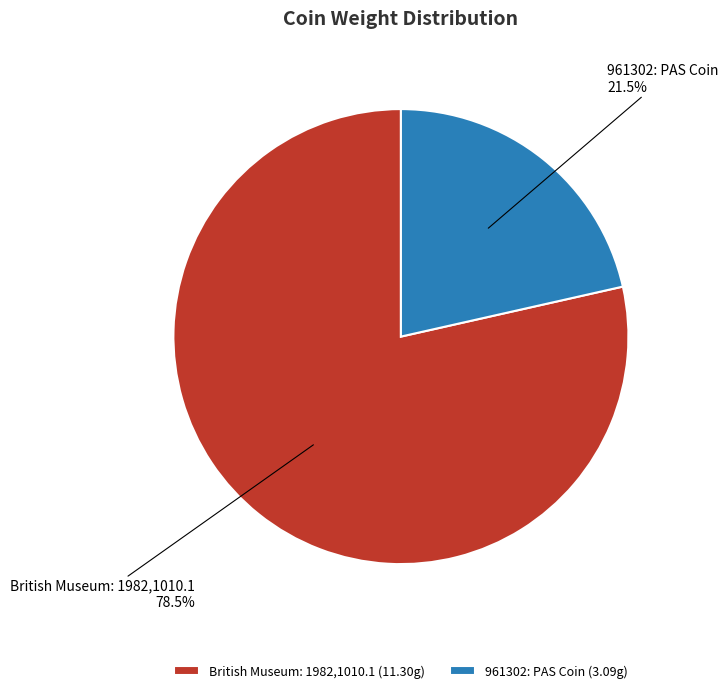

How many slices are in this pie chart?

2